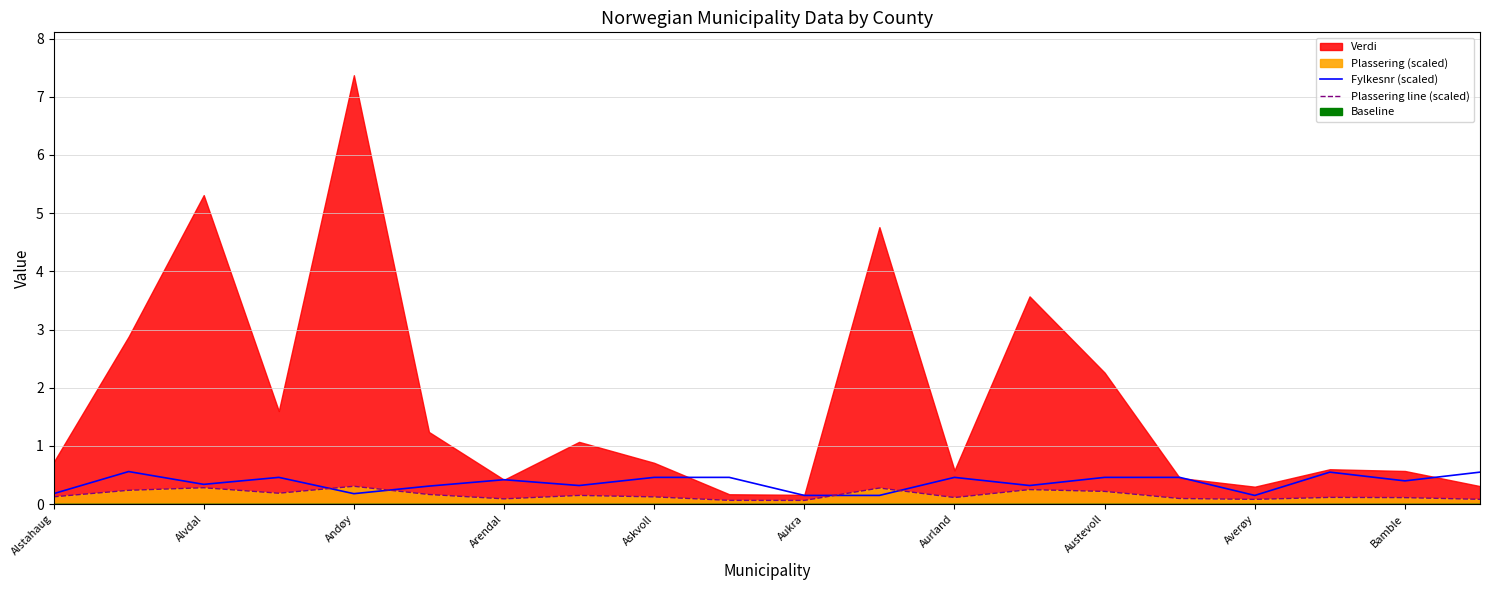

What is the sum of all Plassering line (scaled) values?

3.2